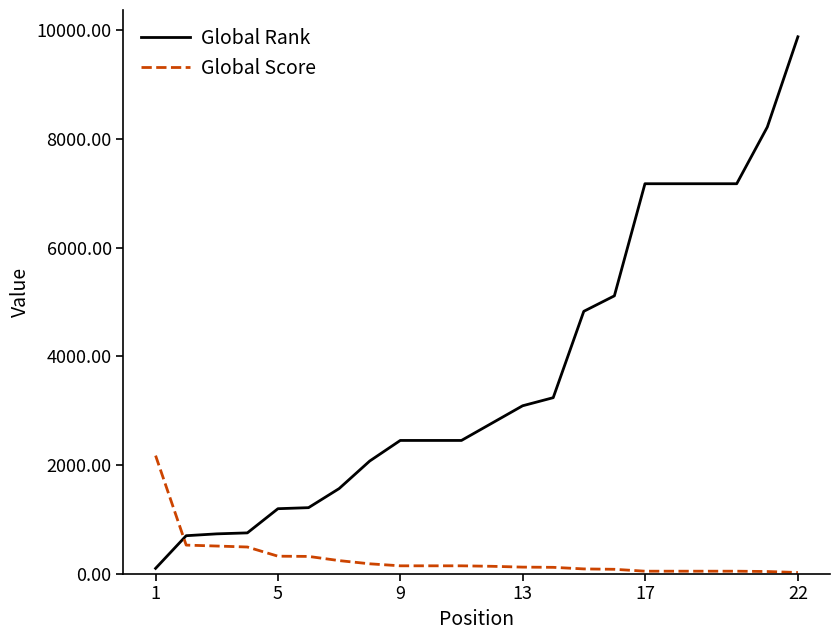

Which series has the largest range (max minus min)?

Global Rank